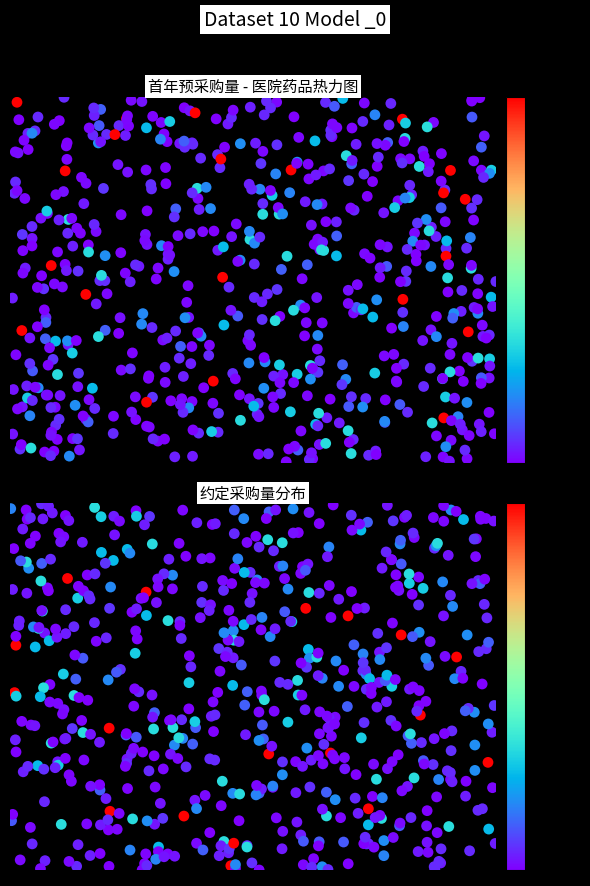

Reading right to left, extract all data points from this chart.

中山大学附属第三医院粤东医院: 67500	194807	105164	6036	5701	4064	6469	21730	174379	30535	39235	583416	193197	109858	72434	30935	154284
中山大学附属第三医院粤东医院广梅开发区医院: 0	1500	0	0	0	0	800	0	0	0	0	15000	0	0	5000	3000	0
丰顺县中医院: 0	0	0	0	0	40	2052	0	30952	20000	0	101810	35000	22857	0	14084	27511
丰顺县丰良镇中心卫生院: 0	0	0	0	0	0	0	0	0	0	0	0	0	0	6712	7500	12000